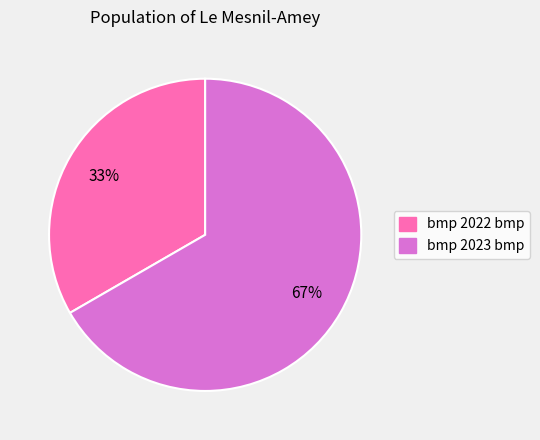

What is the largest slice in the pie chart?

bmp 2023 bmp